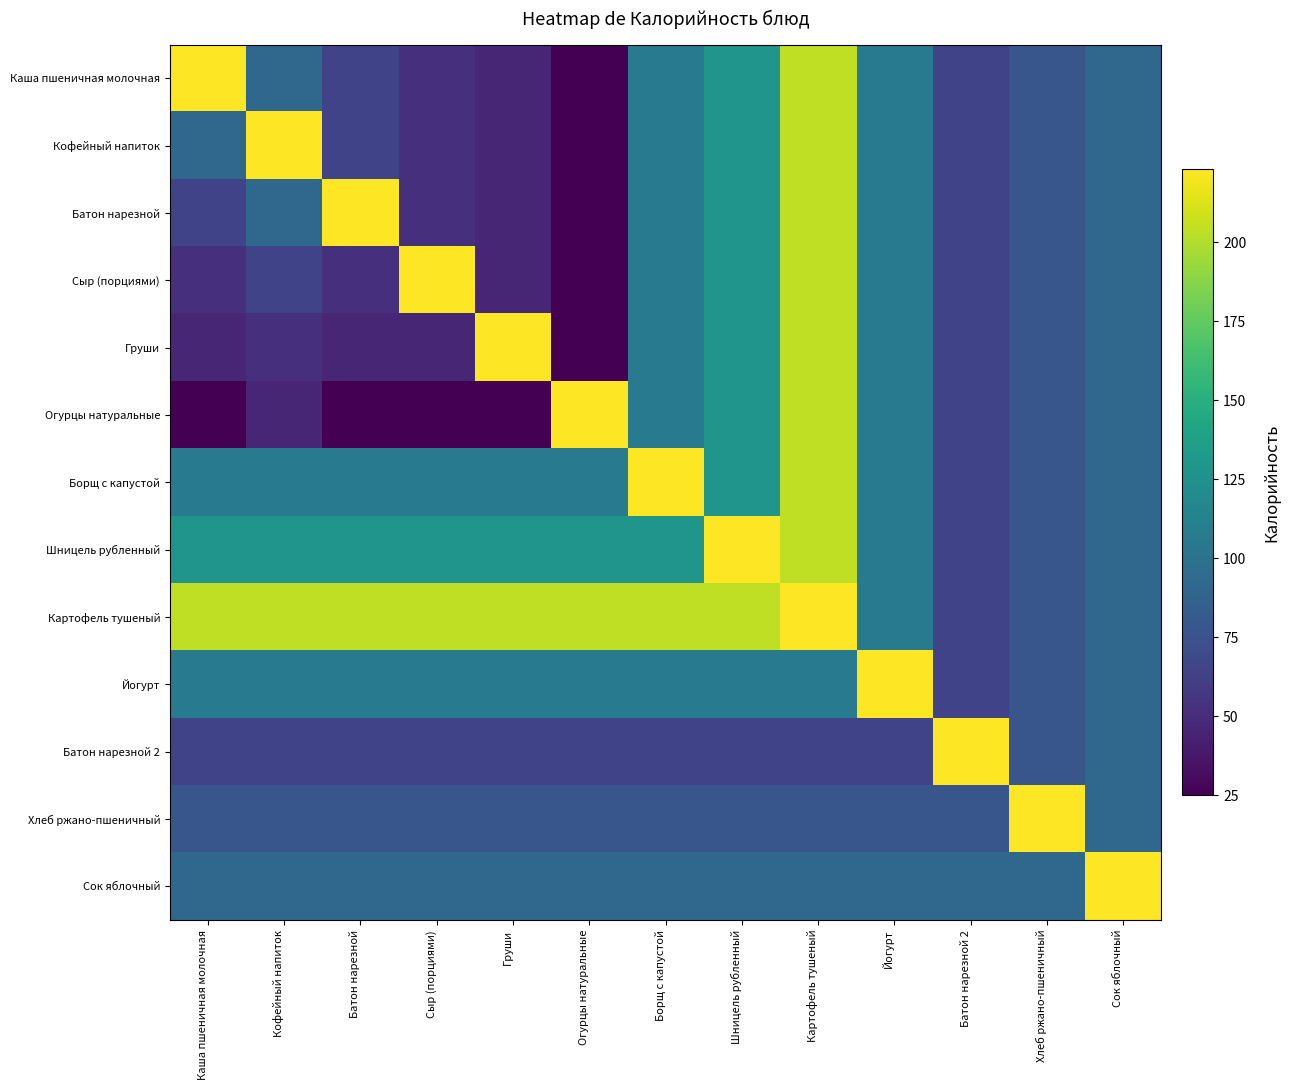

Which series has the widest spread of values?

Каша пшеничная молочная